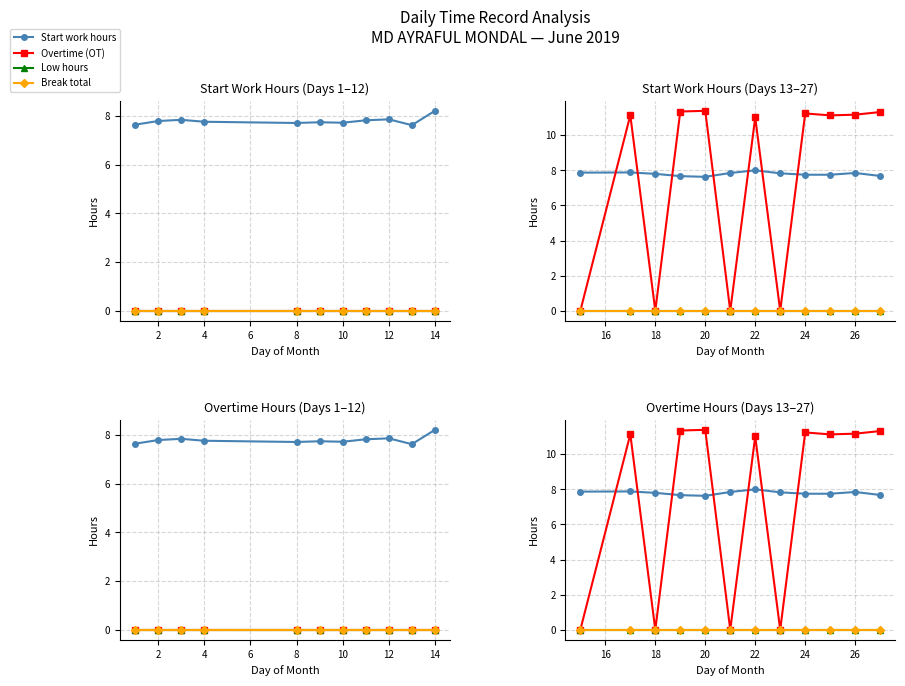

True or false: Low hours and Start work hours intersect in this chart.

False